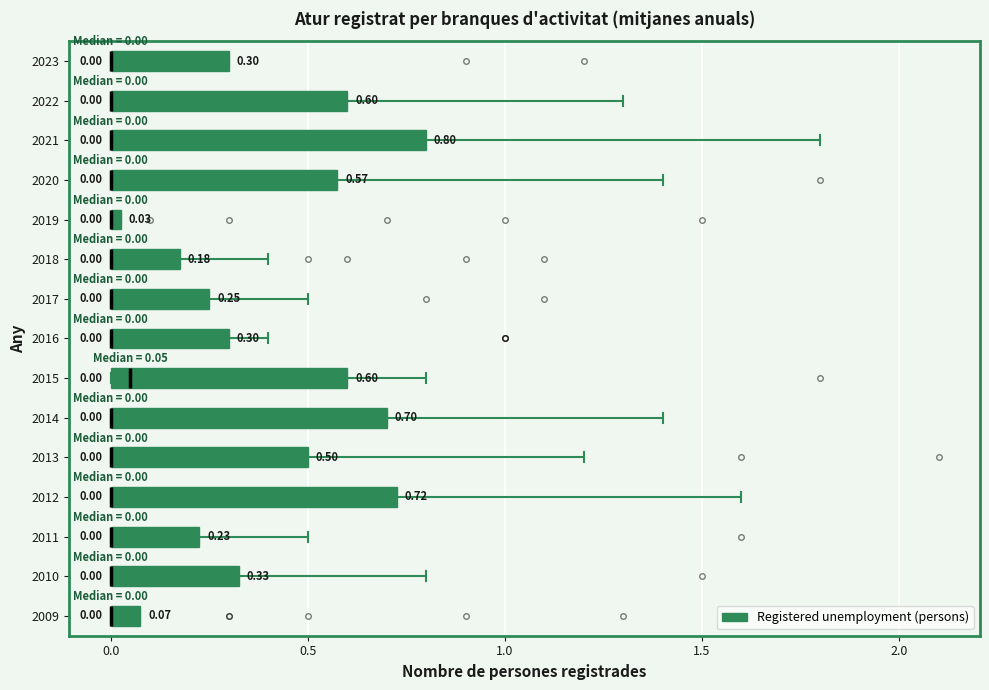

Comparing the boxes themselves (not the whiskers), which one is the widest?

2021